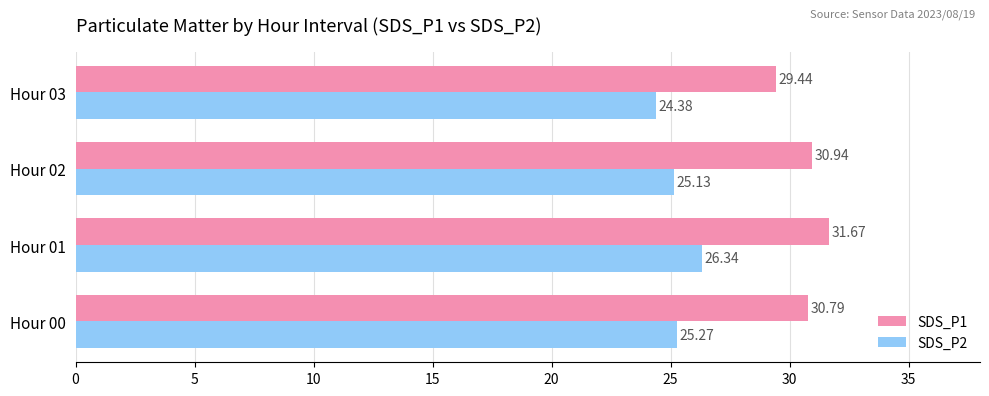

Rank the series at Hour 02 from lowest to highest value.

SDS_P2, SDS_P1